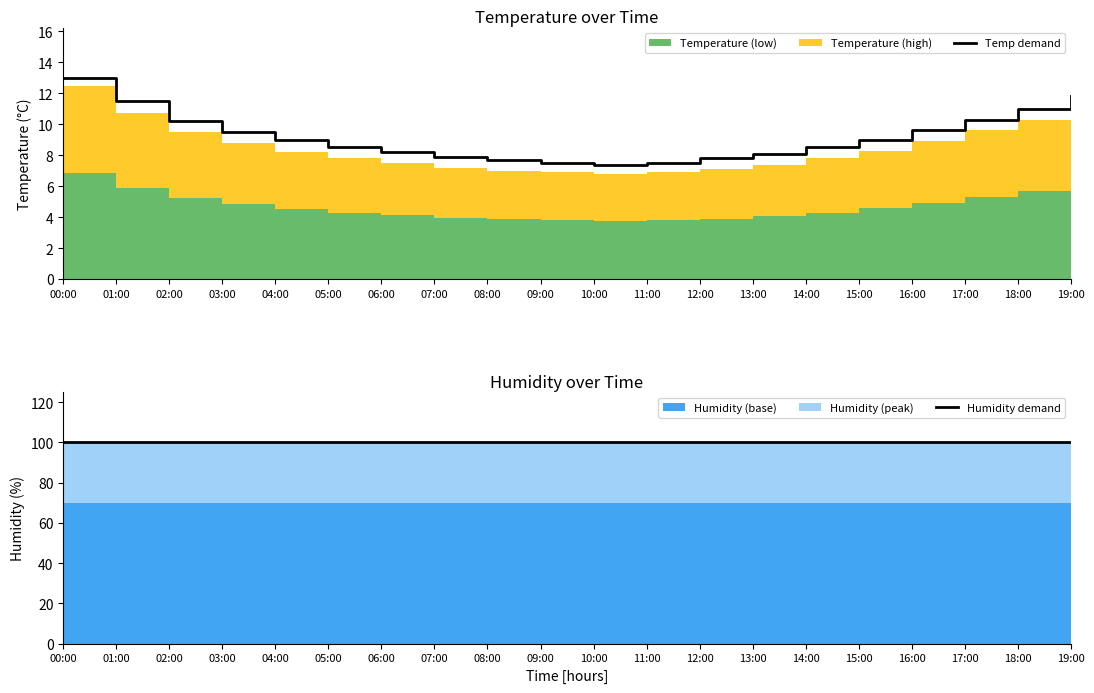

Reading right to left, extract all data points from this chart.

Temp demand: 19:00=11.8	18:00=11.0	17:00=10.3	16:00=9.6	15:00=9.0	14:00=8.5	13:00=8.1	12:00=7.8	11:00=7.5	10:00=7.4	09:00=7.5	08:00=7.7	07:00=7.9	06:00=8.2	05:00=8.5	04:00=9.0	03:00=9.5	02:00=10.2	01:00=11.5	00:00=13.0
Humidity demand: 19:00=100.0	18:00=100.0	17:00=100.0	16:00=100.0	15:00=100.0	14:00=100.0	13:00=100.0	12:00=100.0	11:00=100.0	10:00=100.0	09:00=100.0	08:00=100.0	07:00=100.0	06:00=100.0	05:00=100.0	04:00=100.0	03:00=100.0	02:00=100.0	01:00=100.0	00:00=100.0